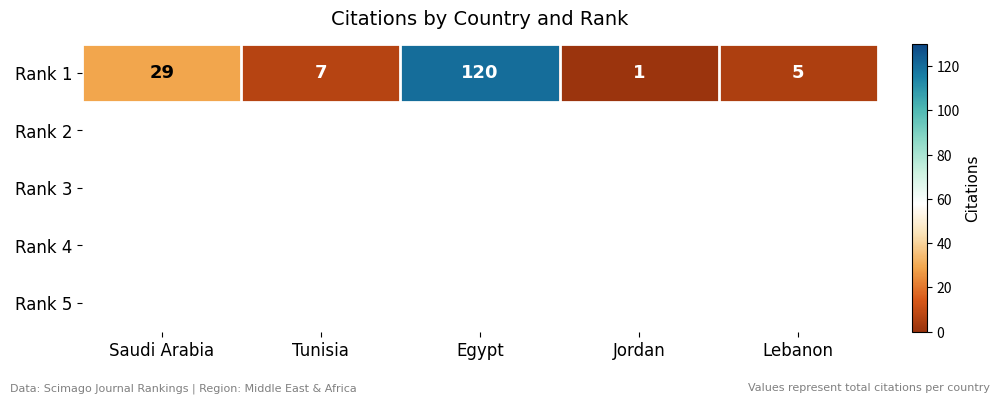

Rank the categories by value from highest to lowest.

Egypt, Saudi Arabia, Tunisia, Lebanon, Jordan